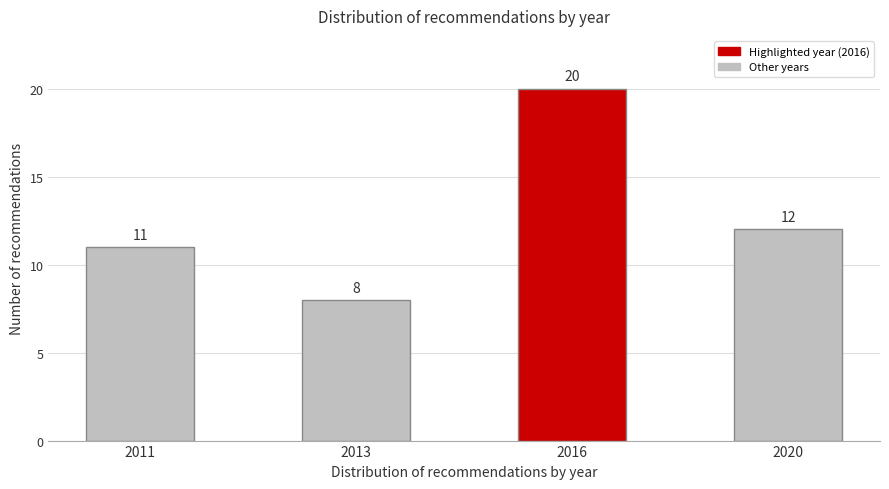

Reading left to right, transcribe all the data shown in this chart.

2011=11	2013=8	2016=20	2020=12